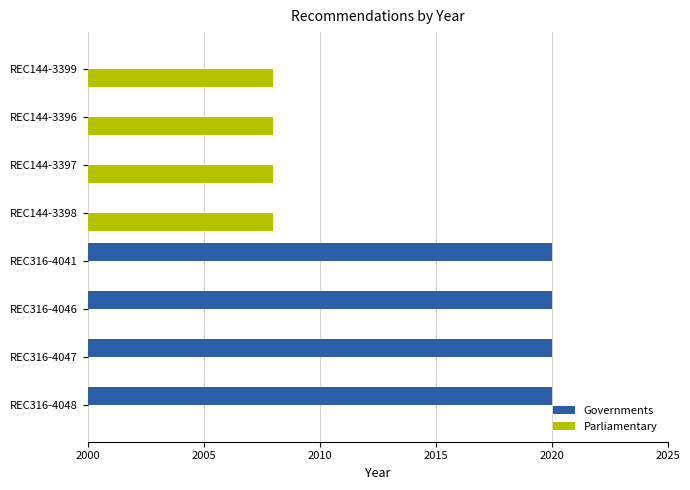

Between REC316-4048 and REC144-3398, which is larger?

REC316-4048